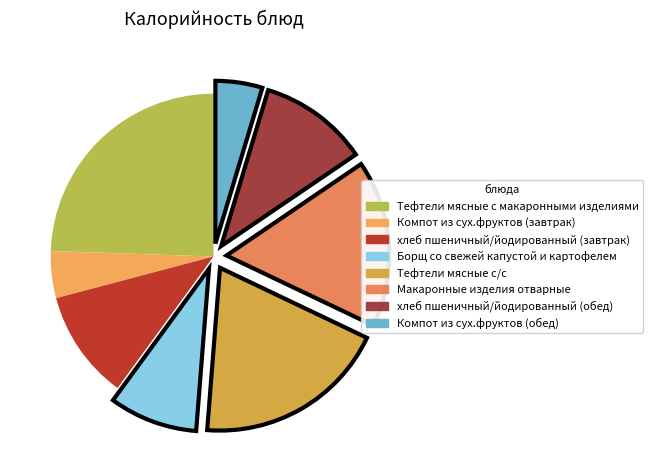

How many segments does this pie chart have?

8